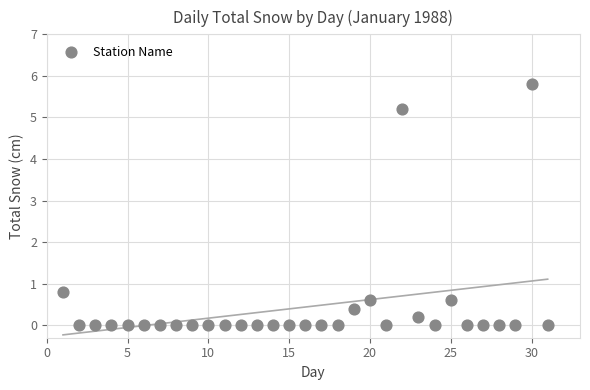

What is the range of Y values (max minus min)?

5.8